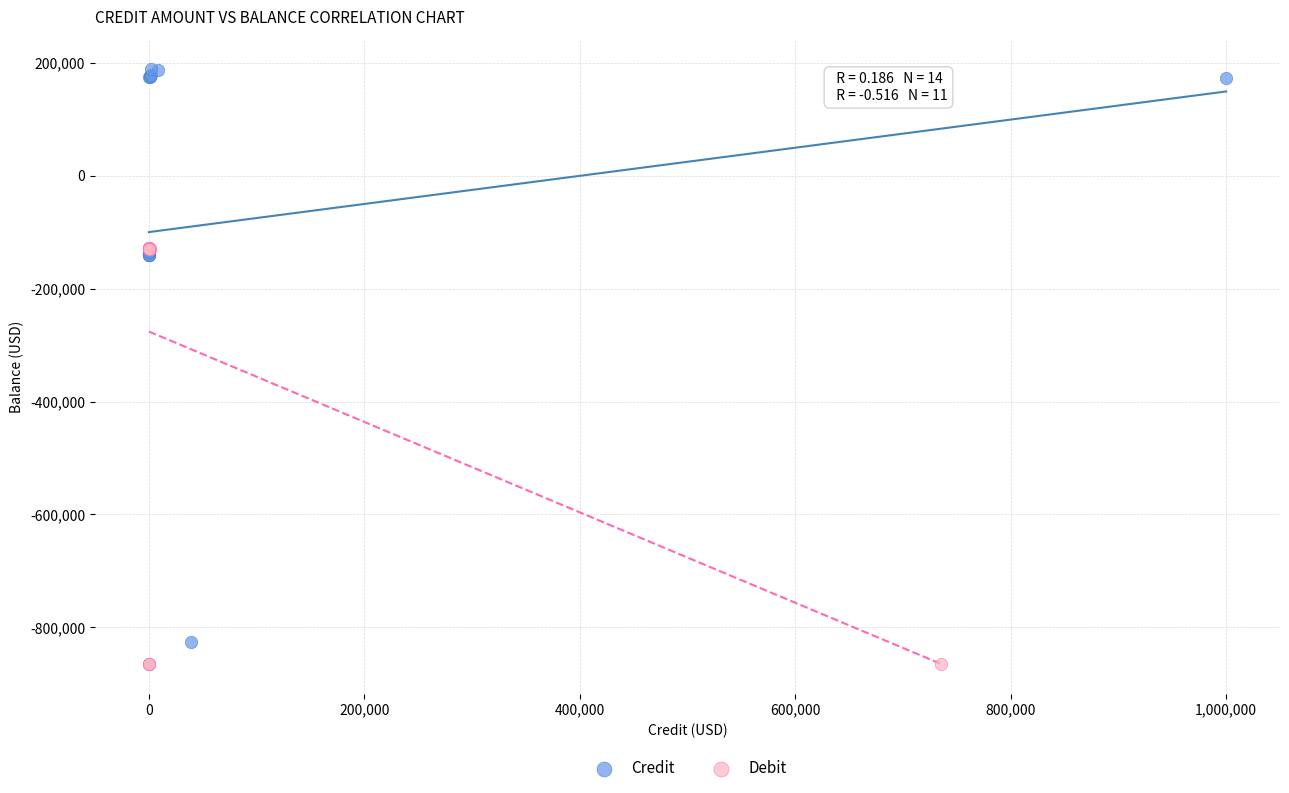

Which series contains the highest Y value?

Credit